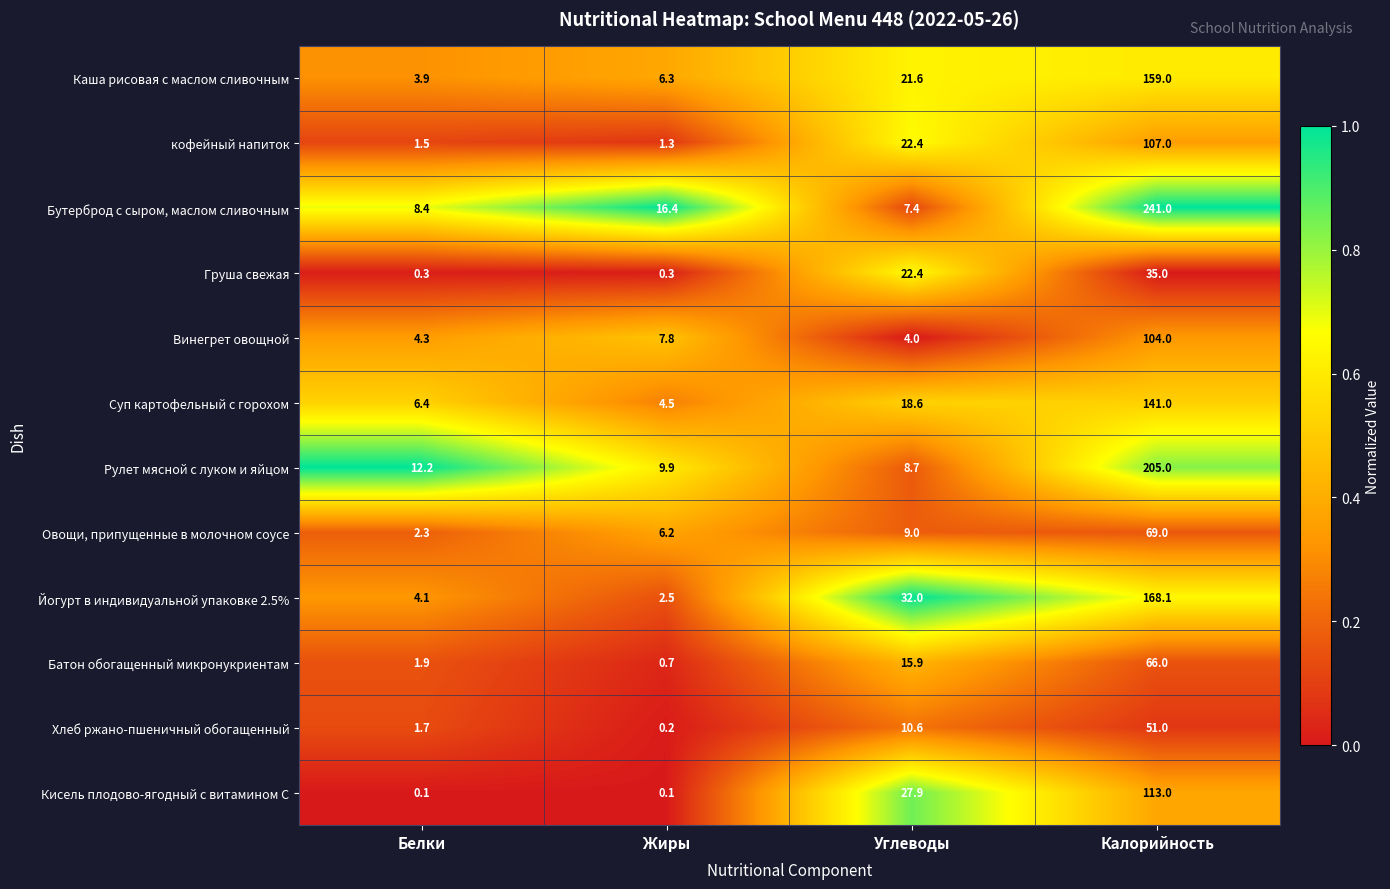

Rank the series by their maximum value, from highest to lowest.

Бутерброд с сыром, маслом сливочным, Рулет мясной с луком и яйцом, Йогурт в индивидуальной упаковке 2.5%, Каша рисовая с маслом сливочным, Суп картофельный с горохом, Кисель плодово-ягодный с витамином С, кофейный напиток, Винегрет овощной, Овощи, припущенные в молочном соусе, Батон обогащенный микронукриентам, Хлеб ржано-пшеничный обогащенный, Груша свежая